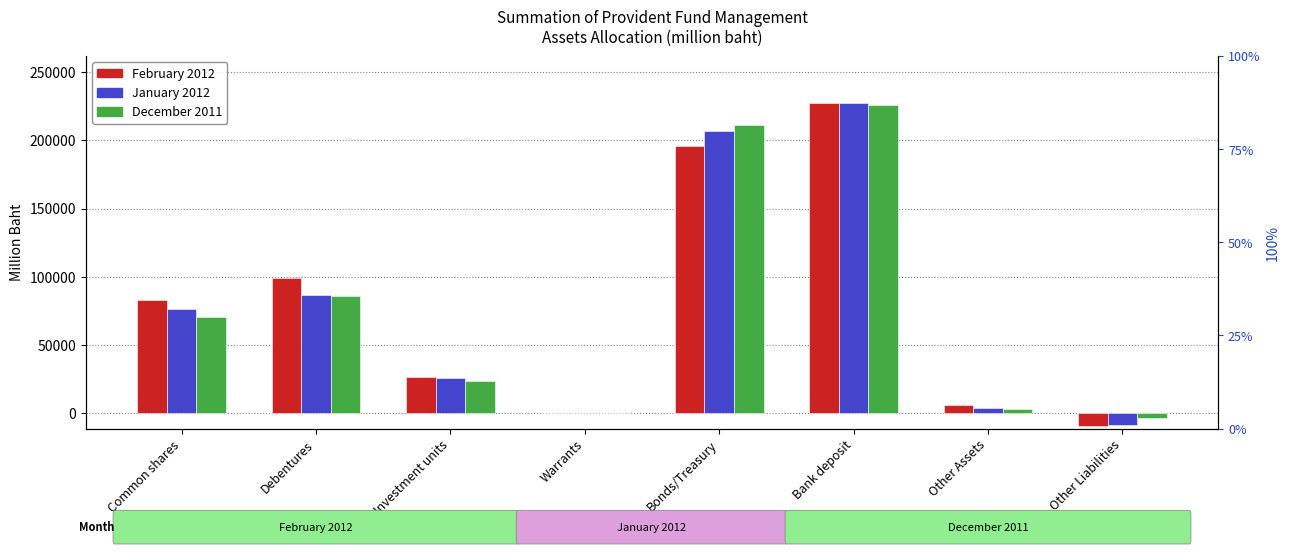

Which category has the highest value across all series?

Bank deposit